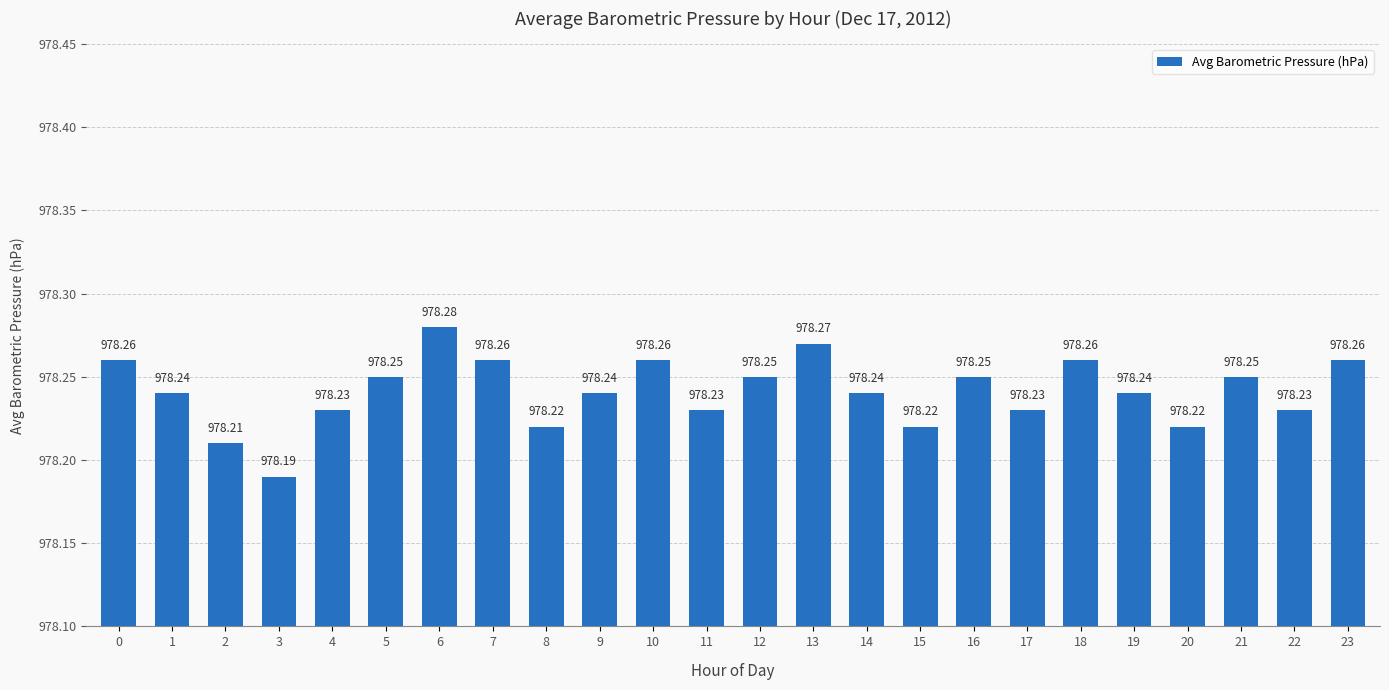

Which has a higher value, 16 or 15?

16